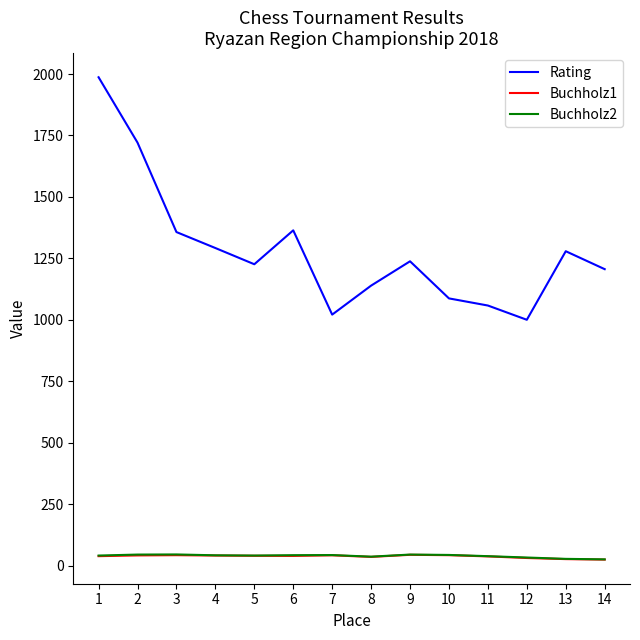

The value of Rating at 13 is 1279.0. True or false?

True